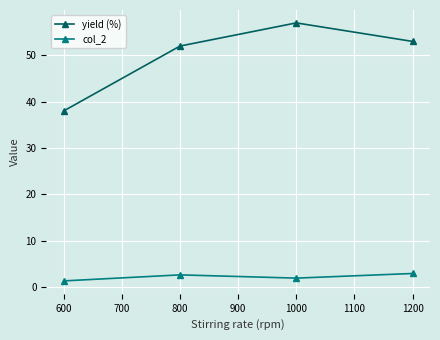

What is the sum of all col_2 values?

8.7